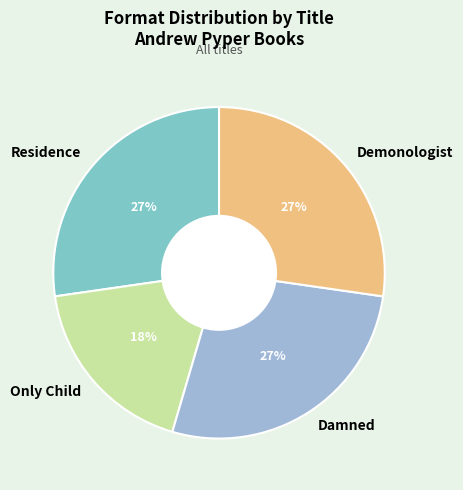

To the nearest percent, what is the combined percentage of Residence and Damned?

55%